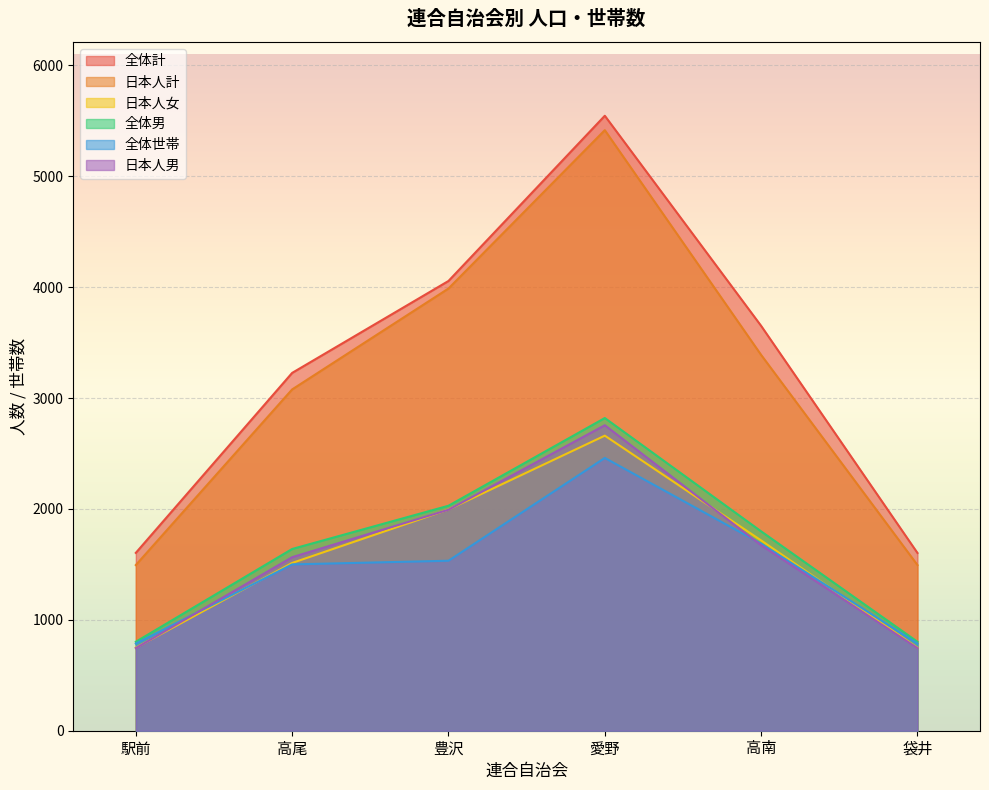

Reading left to right, list all the values displayed in this chart.

全体計: 駅前=1604	高尾=3227	豊沢=4056	愛野=5546	高南=3651	袋井=1603
日本人計: 駅前=1494	高尾=3078	豊沢=3988	愛野=5416	高南=3389	袋井=1494
日本人女: 駅前=749	高尾=1513	豊沢=1995	愛野=2661	高南=1716	袋井=749
全体男: 駅前=802	高尾=1639	豊沢=2029	愛野=2820	高南=1798	袋井=802
全体世帯: 駅前=786	高尾=1500	豊沢=1533	愛野=2460	高南=1687	袋井=786
日本人男: 駅前=745	高尾=1565	豊沢=1993	愛野=2755	高南=1673	袋井=745